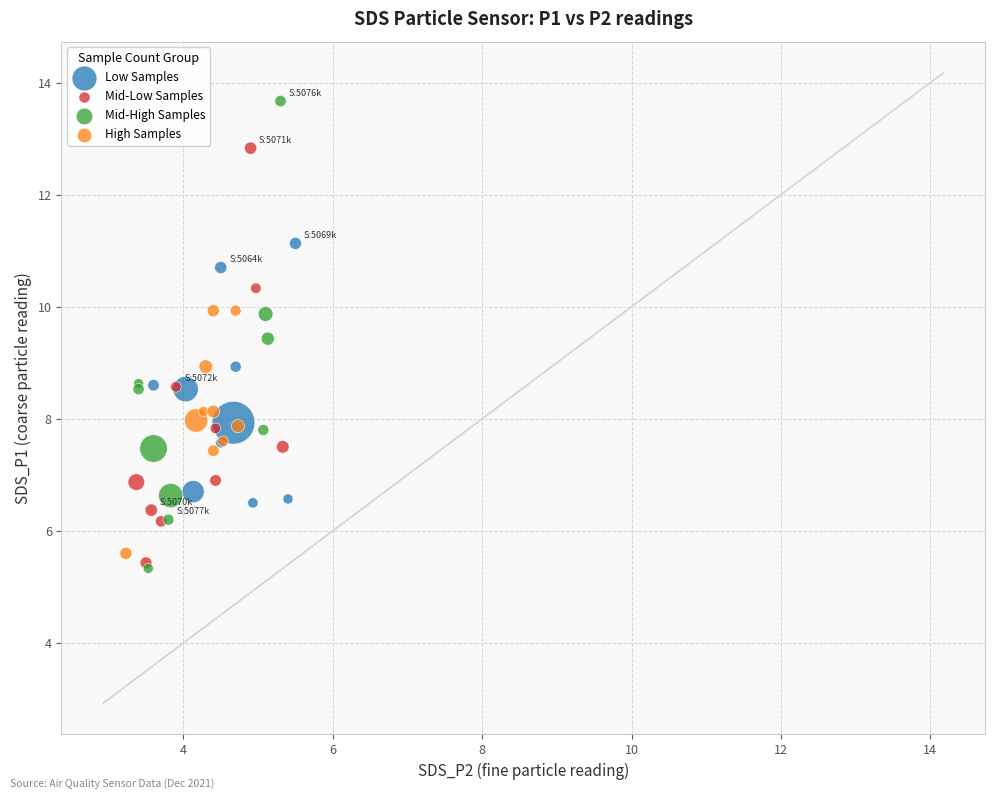

What are all the series names shown in the legend?

Low Samples, Mid-Low Samples, Mid-High Samples, High Samples